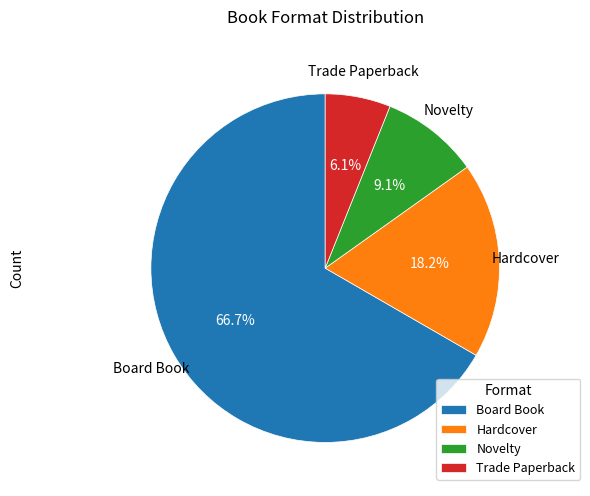

Does Novelty represent more than half of the total?

No